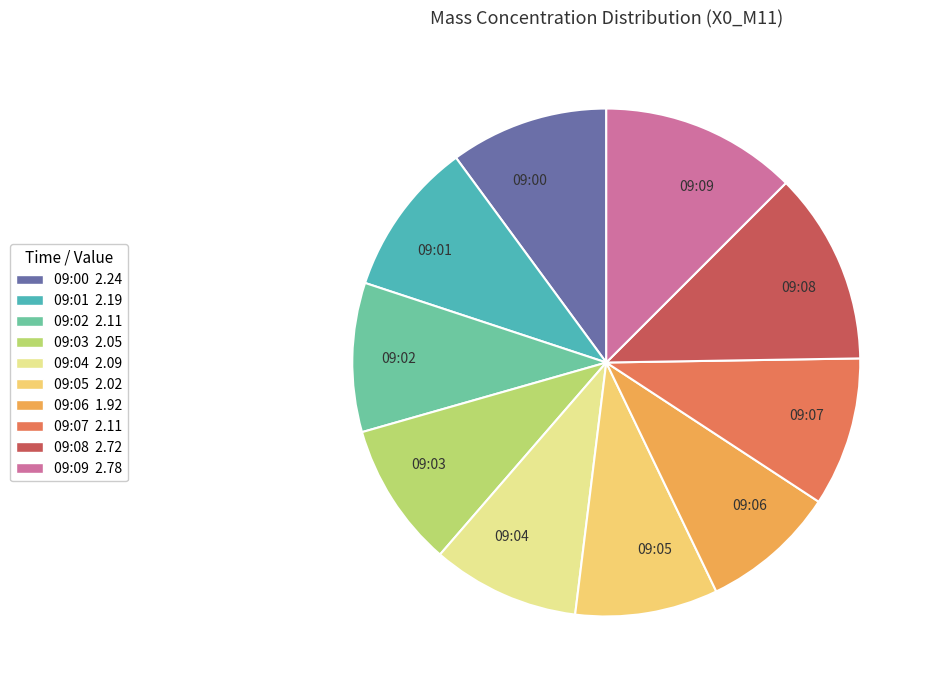

How many segments does this pie chart have?

10